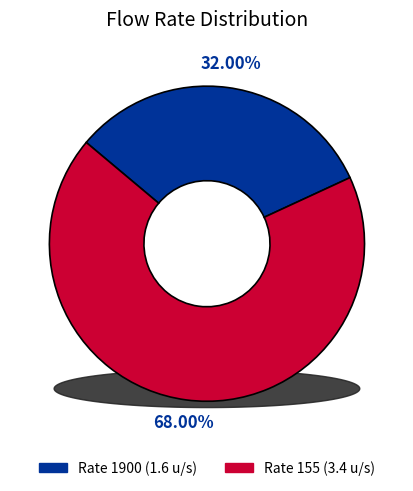

To the nearest percent, what is the difference between the 1900 and 155 slice percentages?

36%